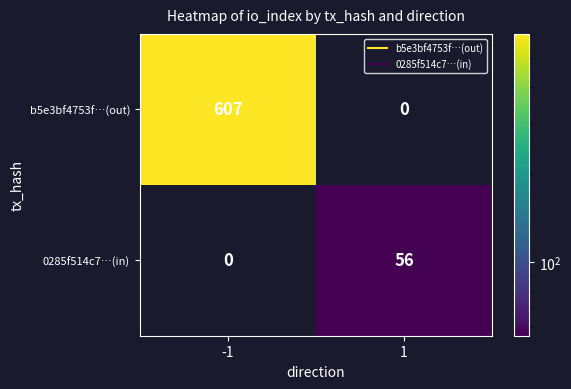

What is the approximate value of 0285f514c7…(in) at 1, to the nearest 10?

60